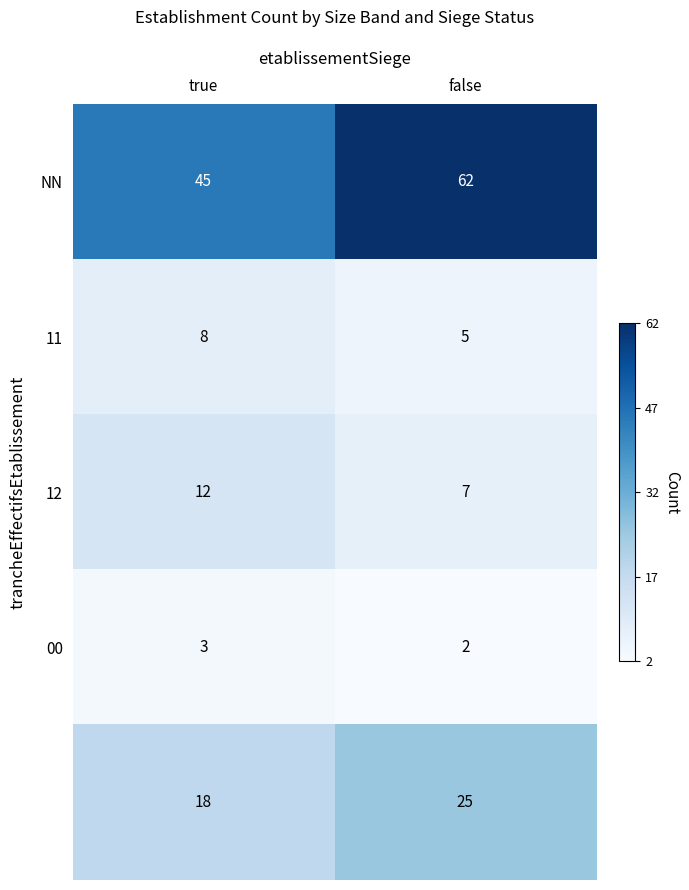

At which category does the chart reach its peak across all series?

false